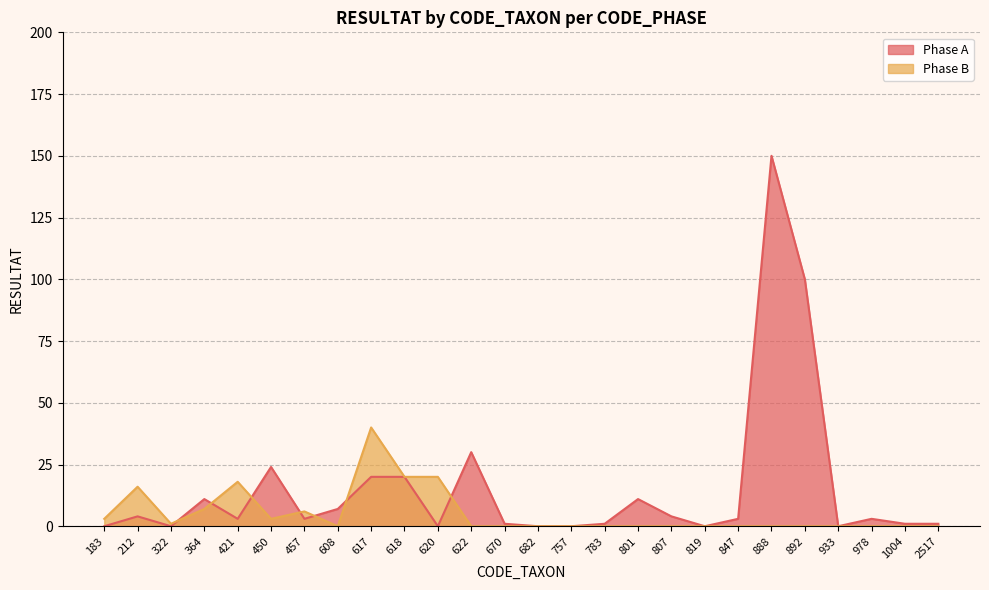

True or false: Phase B has a value of 4 at 212.

False